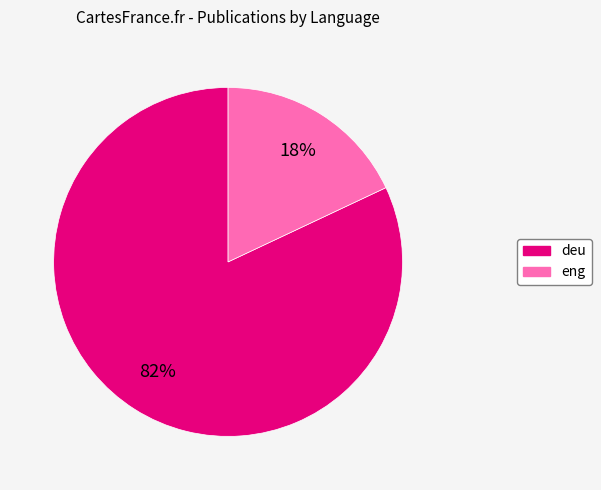

True or false: eng accounts for 18% of the total.

True